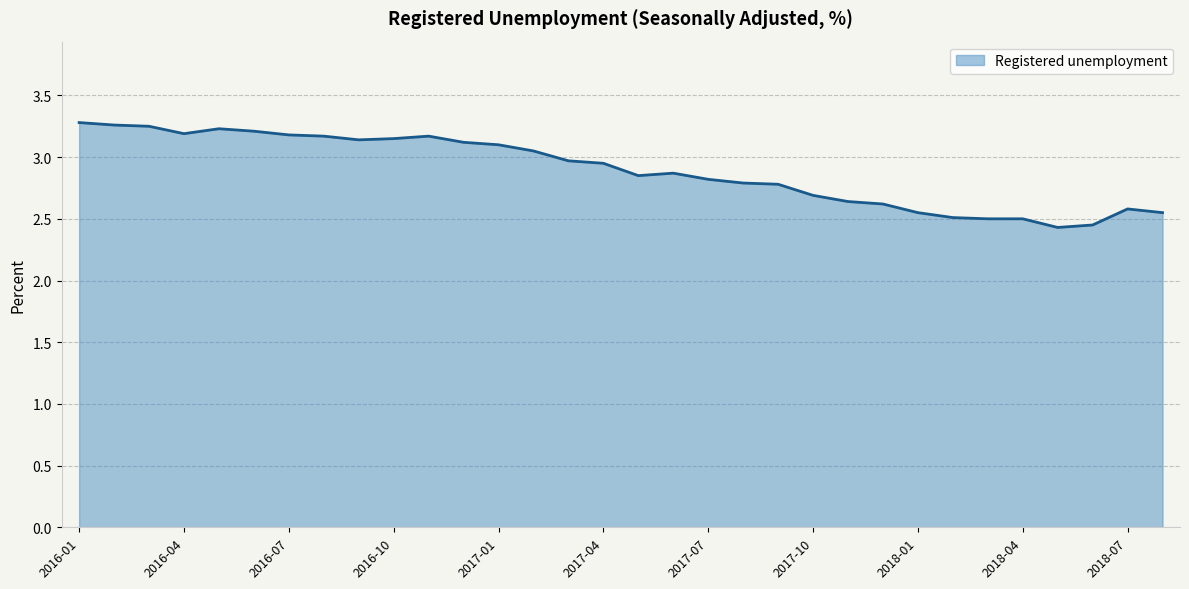

What is the minimum value shown in the chart?

2.4